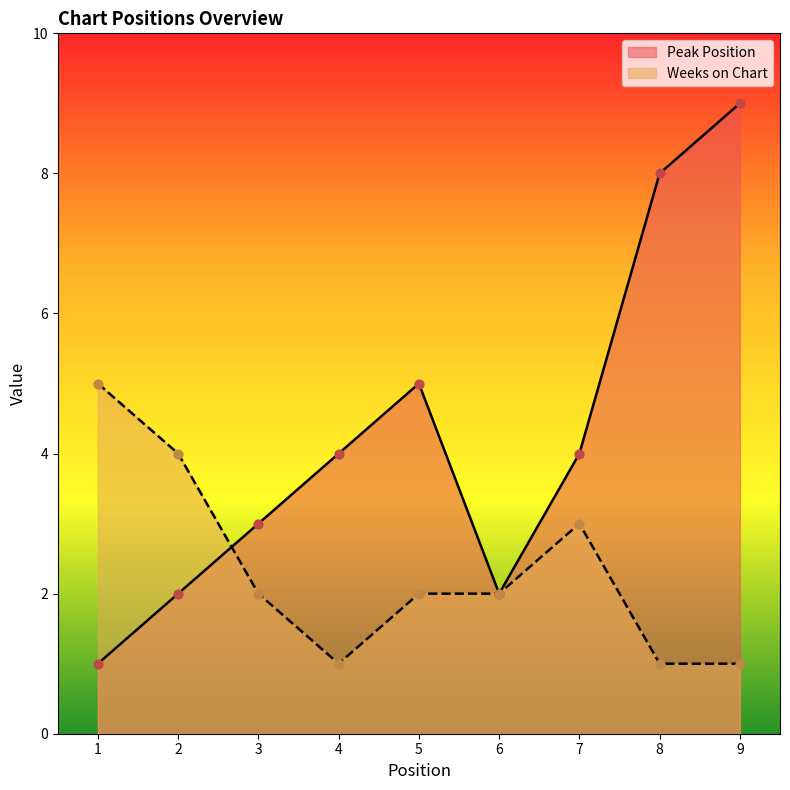

At how many categories does at least one series exceed 1?

9